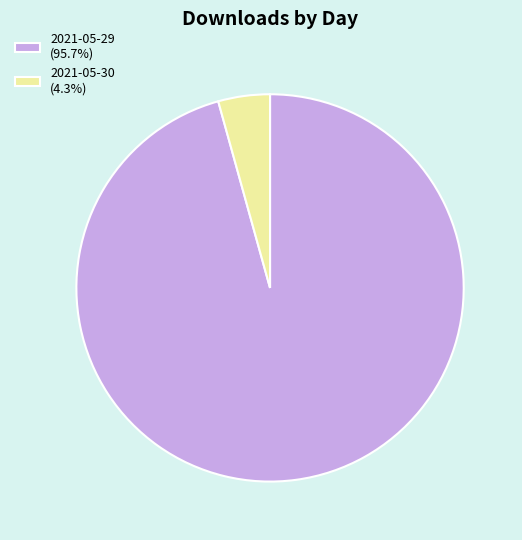

Combined, do 2021-05-30 (4.3%) and 2021-05-29 (95.7%) account for over 50%?

Yes